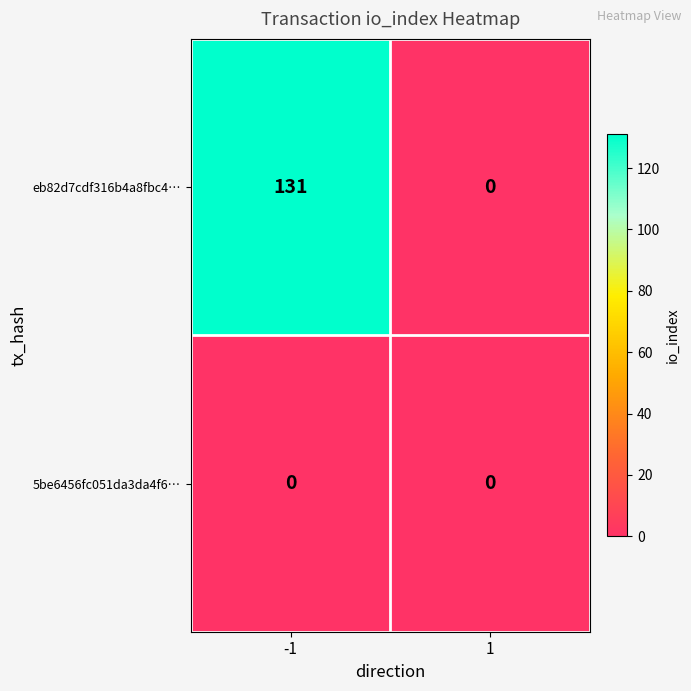

Which series has the largest total across all categories?

eb82d7cdf316b4a8fbc4…